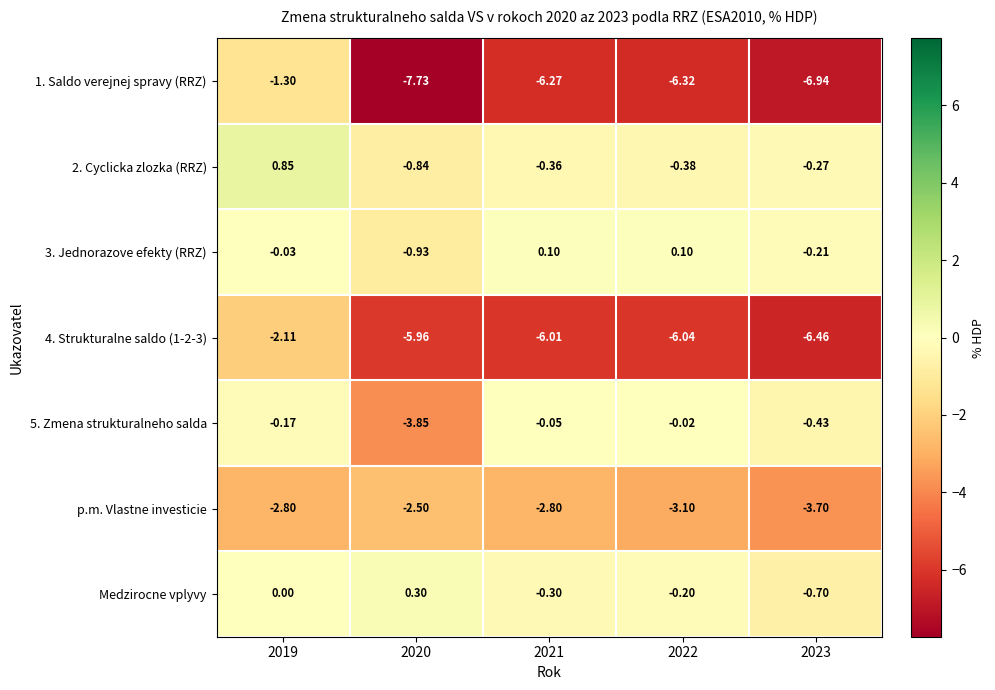

Is the value of 1. Saldo verejnej spravy (RRZ) at 2022 greater than the value of 2. Cyclicka zlozka (RRZ) at 2021?

No